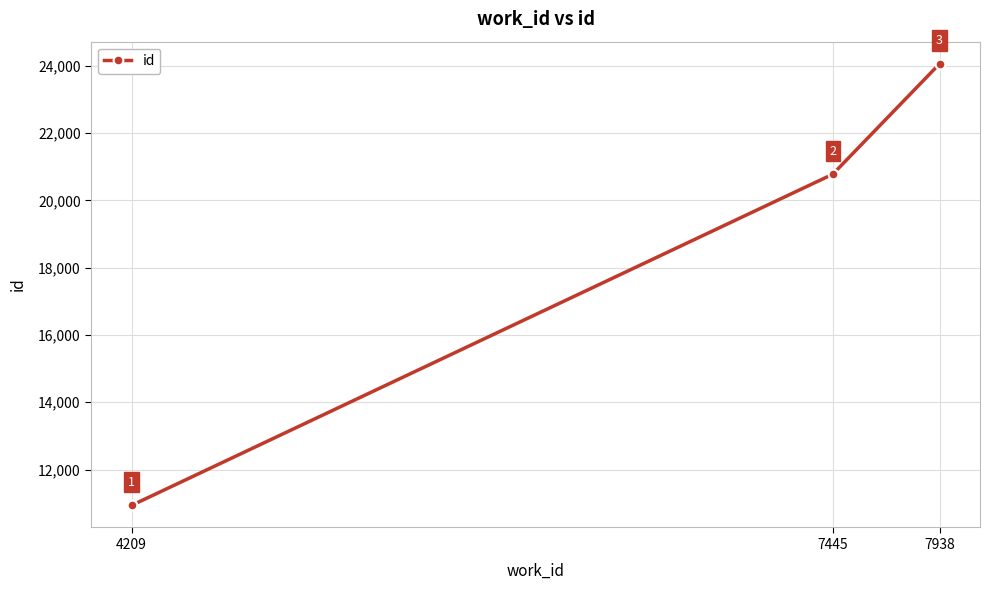

Reading right to left, extract all data points from this chart.

7938=24058	7445=20776	4209=10936